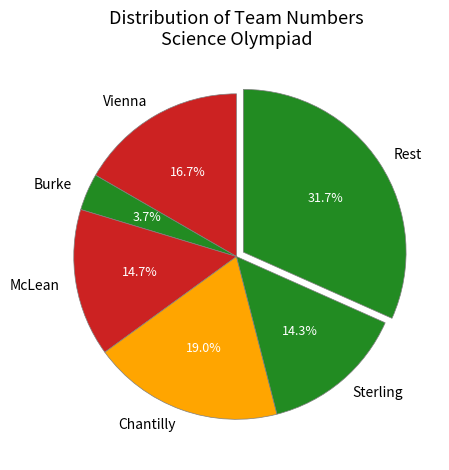

To the nearest percent, what is the difference between the largest and smallest slice percentages?

28%